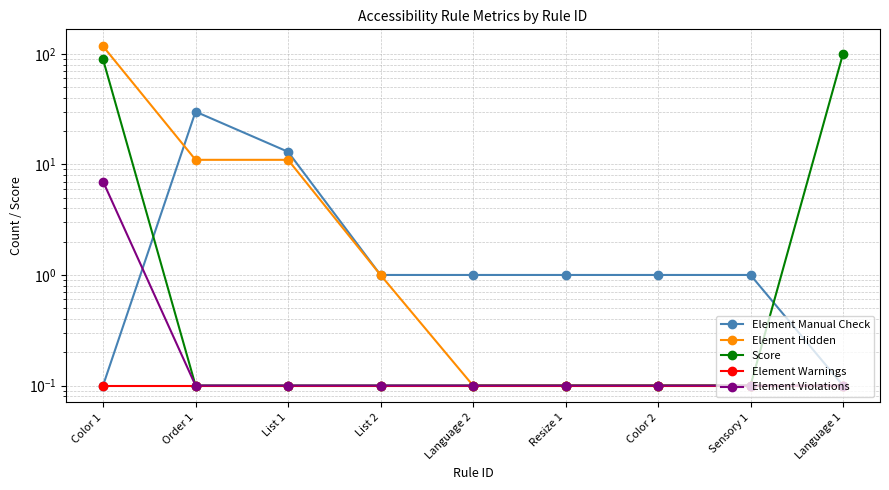

At how many categories does at least one series exceed 51?

2